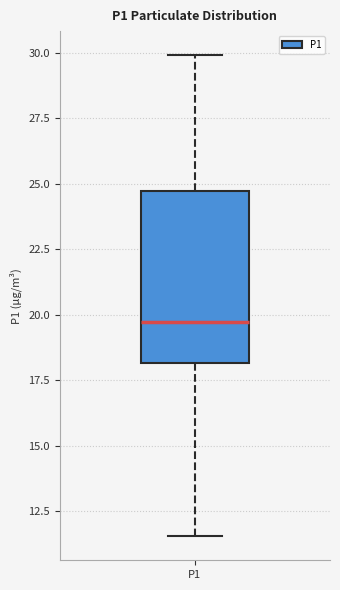

Where does the median line of the box for P1 sit on the y-axis? The values are not printed on the chart, so give them approximately, as read against the axis.

19.5